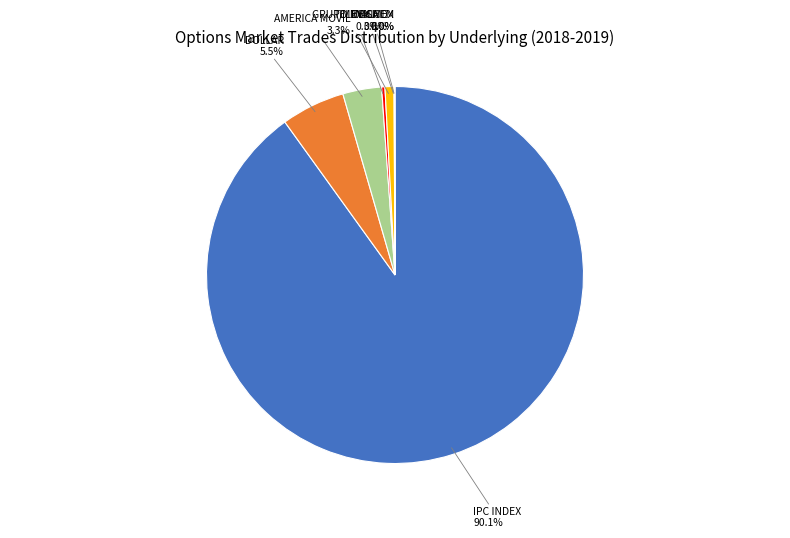

What is the largest slice in the pie chart?

IPC INDEX